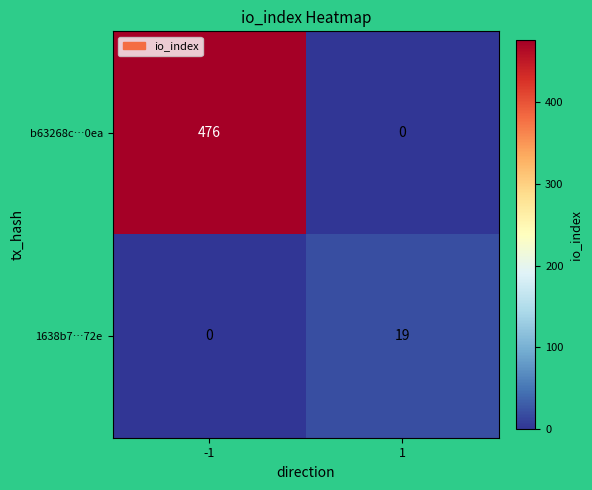

Between -1 and 1, which series saw the biggest shift?

b63268c…0ea